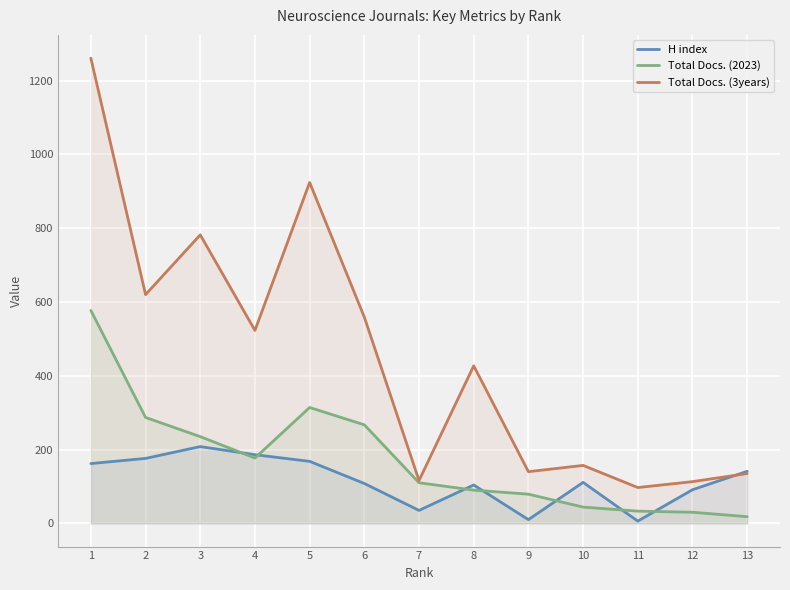

True or false: Total Docs. (2023) has a value of 335 at 3.

False